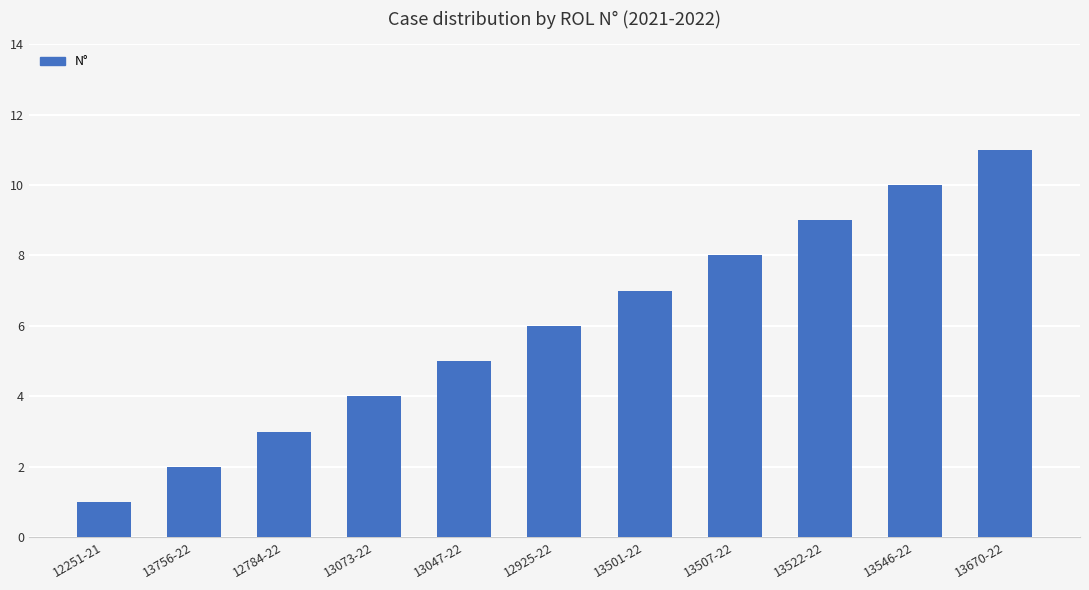

The chart shows a value of 12 at 13507-22. True or false?

False